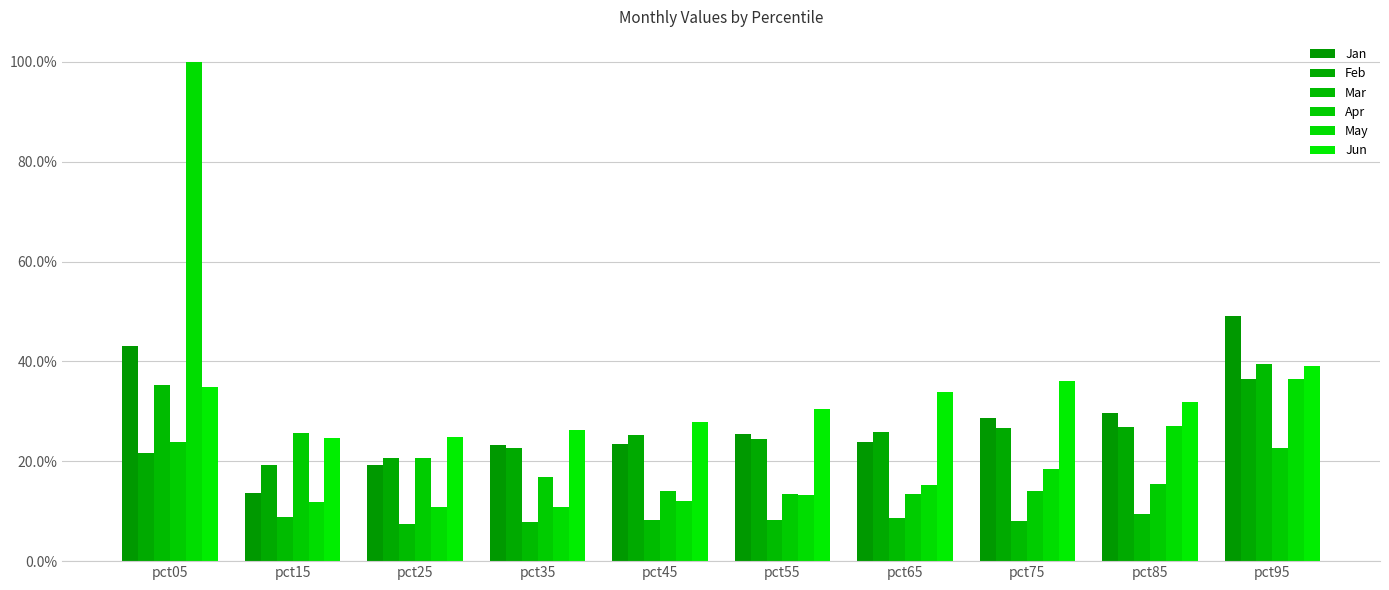

Are the bars grouped side by side (vs. stacked)?

Yes